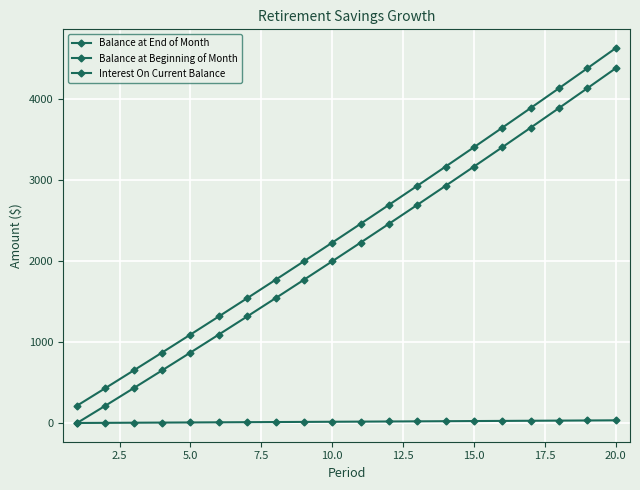

True or false: Balance at End of Month has more than 0 interior local peaks.

False